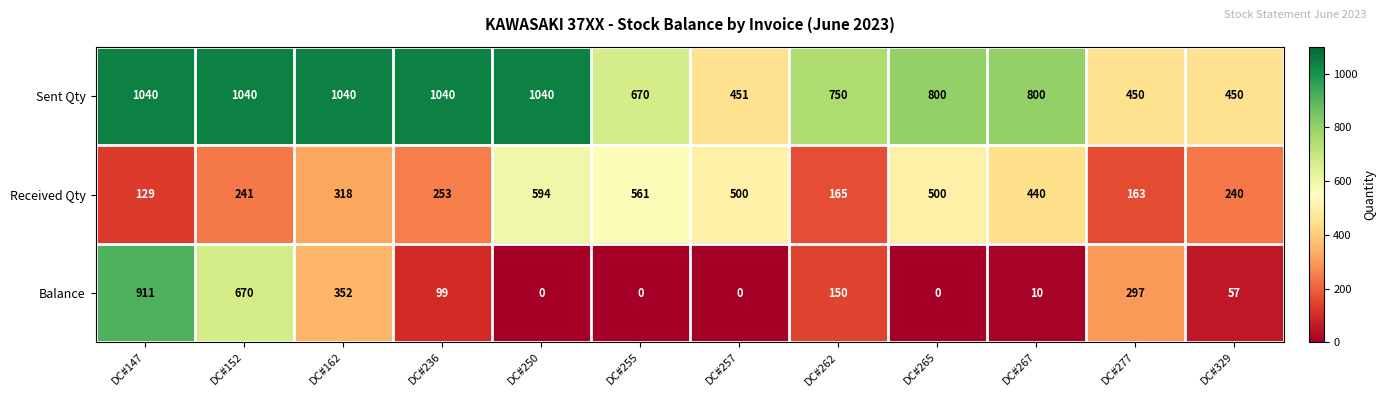

Between DC#152 and DC#162, which series saw the biggest shift?

Balance